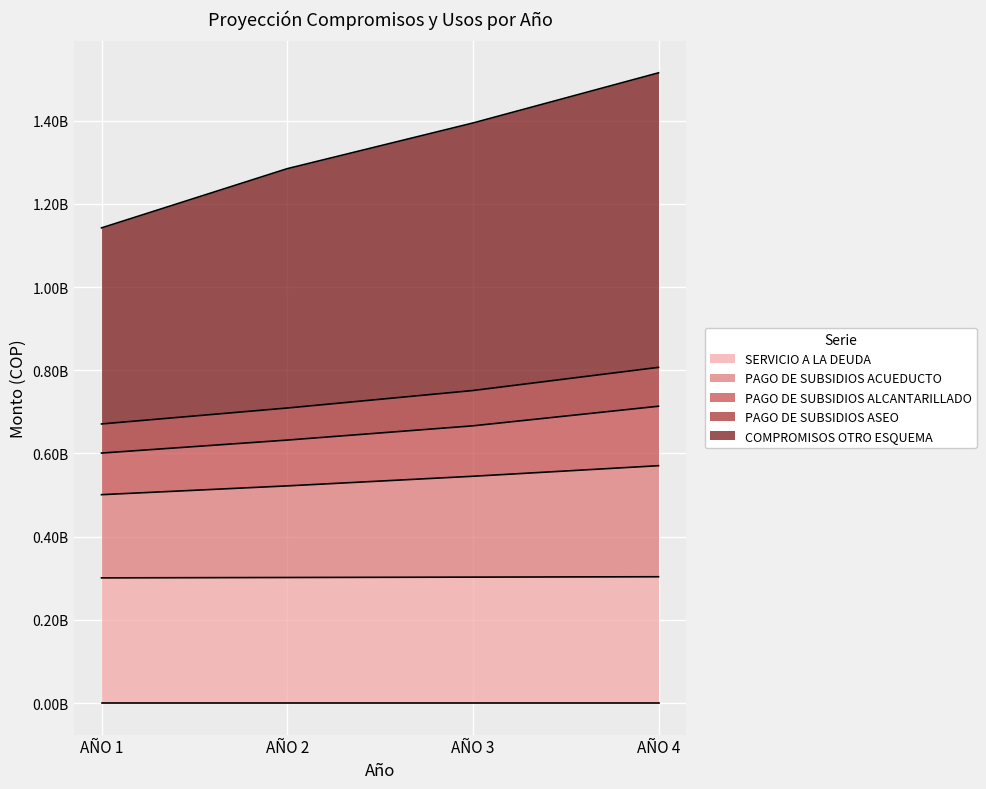

True or false: COMPROMISOS OTRO ESQUEMA and PAGO DE SUBSIDIOS ALCANTARILLADO intersect in this chart.

False